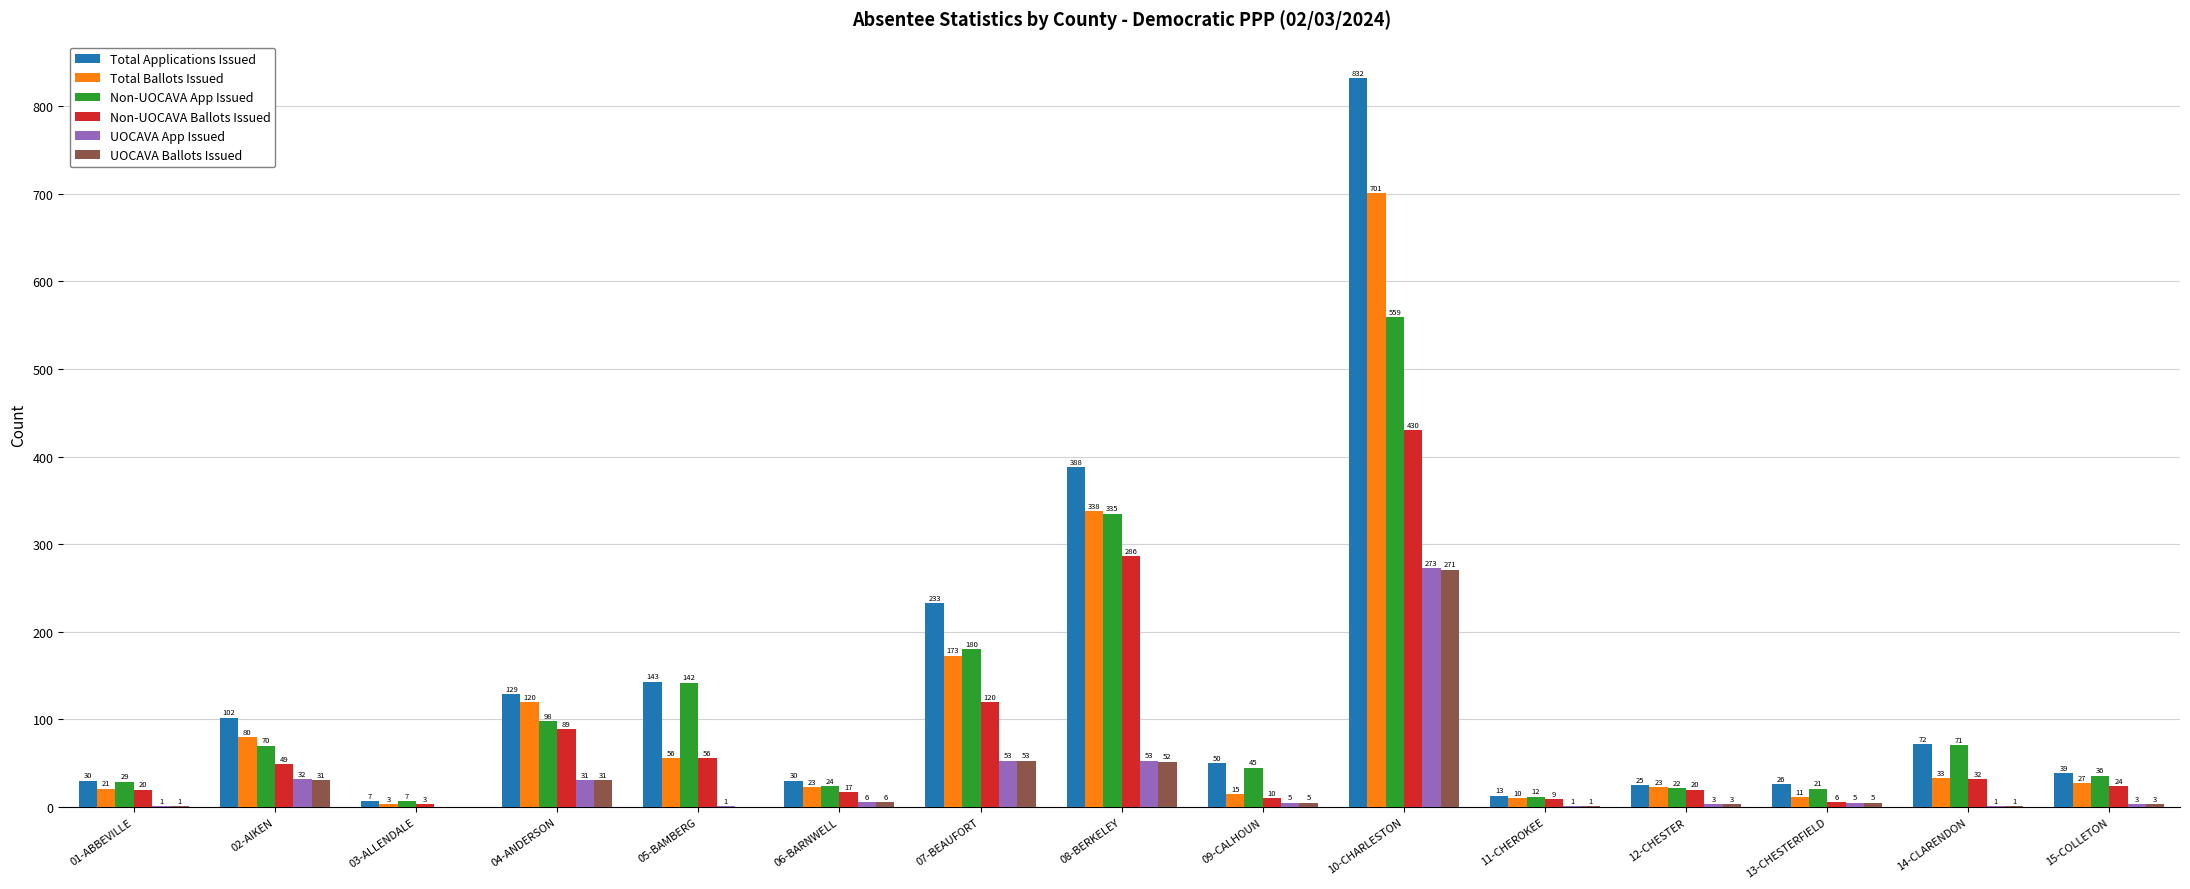

Which series changed the most between 03-ALLENDALE and 10-CHARLESTON?

Total Applications Issued